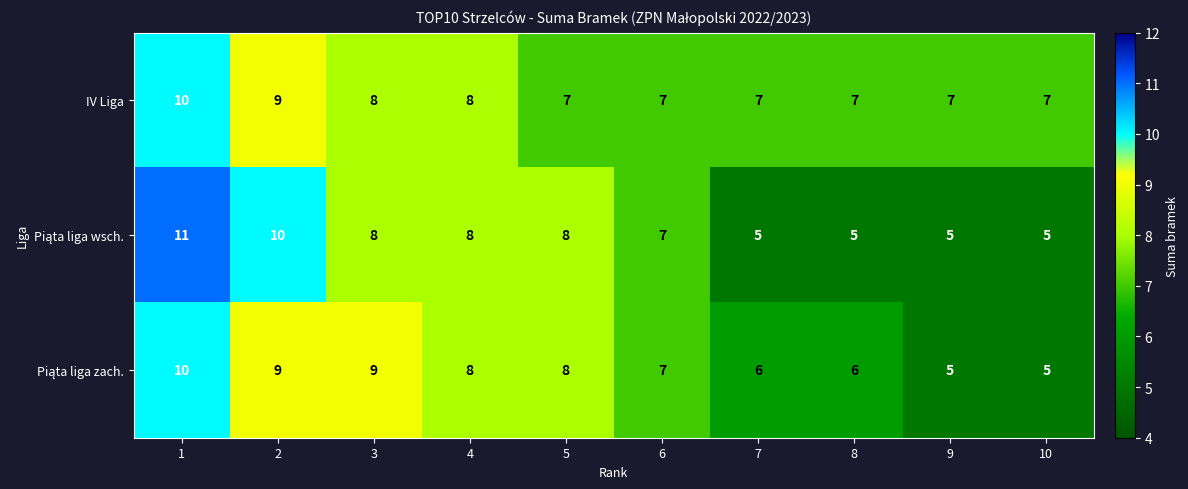

How many IV Liga values are between 7 and 8?

8